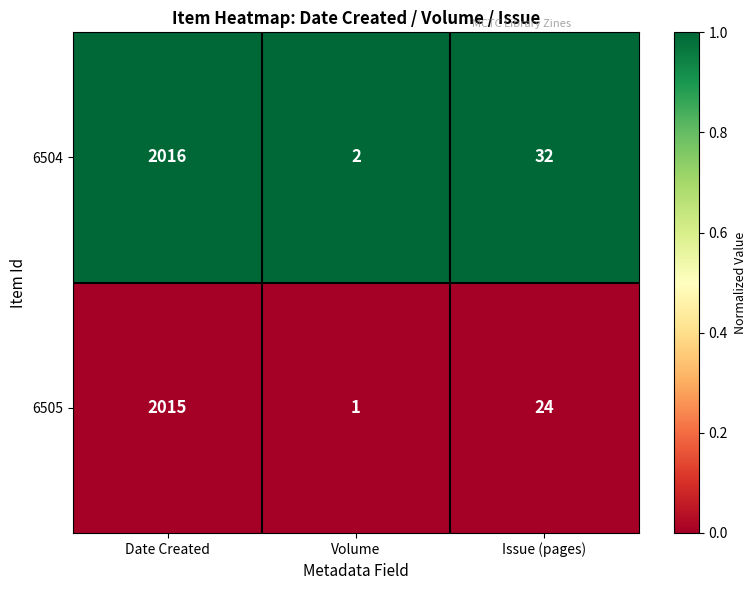

Which series changed the most between Date Created and Issue (pages)?

6505